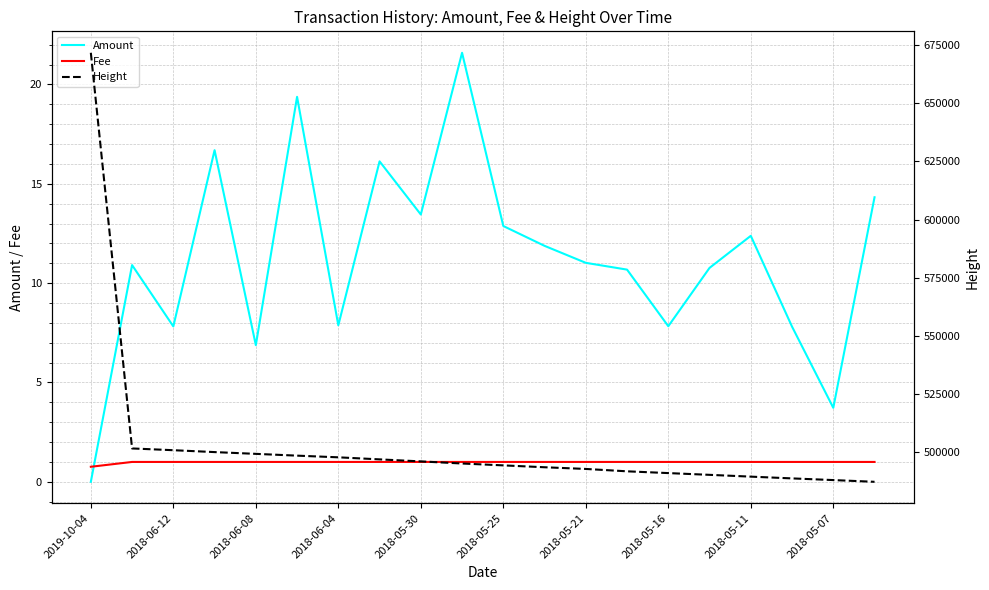

Which series ends up on top after the final intersection of Fee and Amount?

Amount